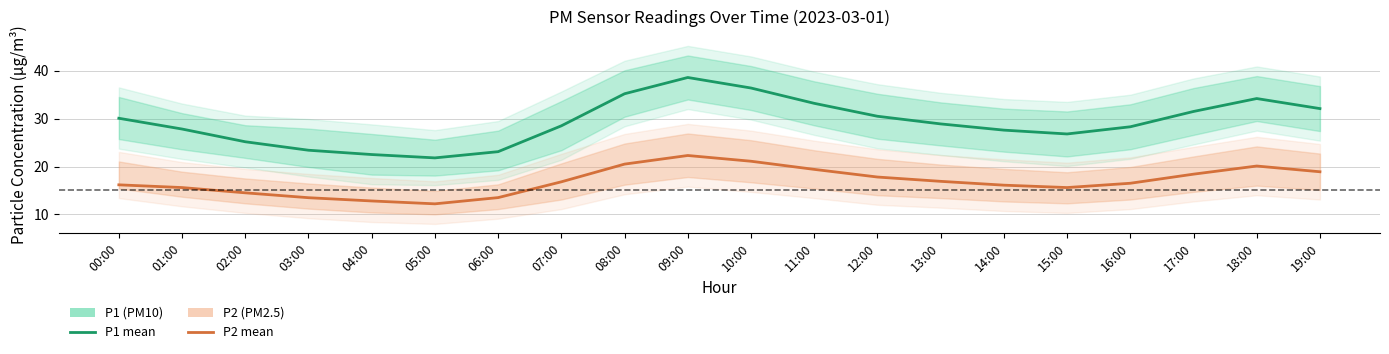

Reading left to right, list all the values displayed in this chart.

P1 (PM10): 00:00=30.1	01:00=27.8	02:00=25.2	03:00=23.4	04:00=22.5	05:00=21.8	06:00=23.1	07:00=28.5	08:00=35.2	09:00=38.6	10:00=36.4	11:00=33.2	12:00=30.5	13:00=28.9	14:00=27.6	15:00=26.8	16:00=28.3	17:00=31.5	18:00=34.2	19:00=32.1
P2 (PM2.5): 00:00=16.2	01:00=15.6	02:00=14.5	03:00=13.5	04:00=12.8	05:00=12.2	06:00=13.5	07:00=16.8	08:00=20.5	09:00=22.3	10:00=21.1	11:00=19.4	12:00=17.8	13:00=16.9	14:00=16.1	15:00=15.6	16:00=16.5	17:00=18.4	18:00=20.1	19:00=18.9